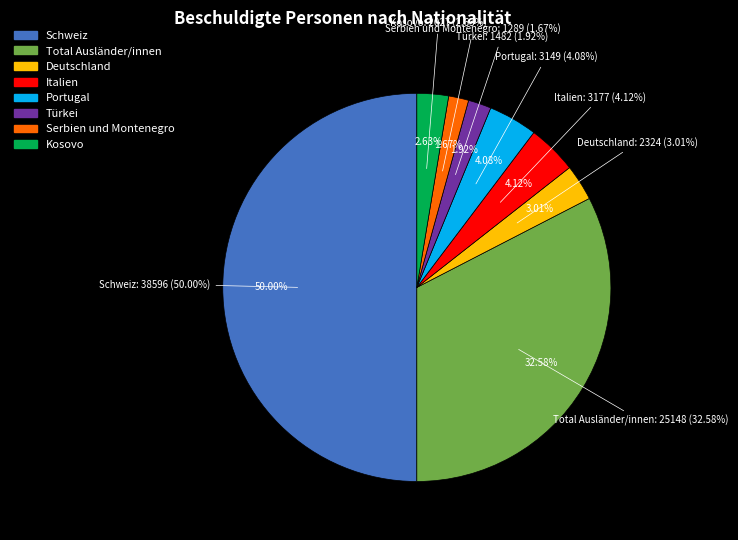

Which has a higher value, Kosovo or Deutschland?

Deutschland